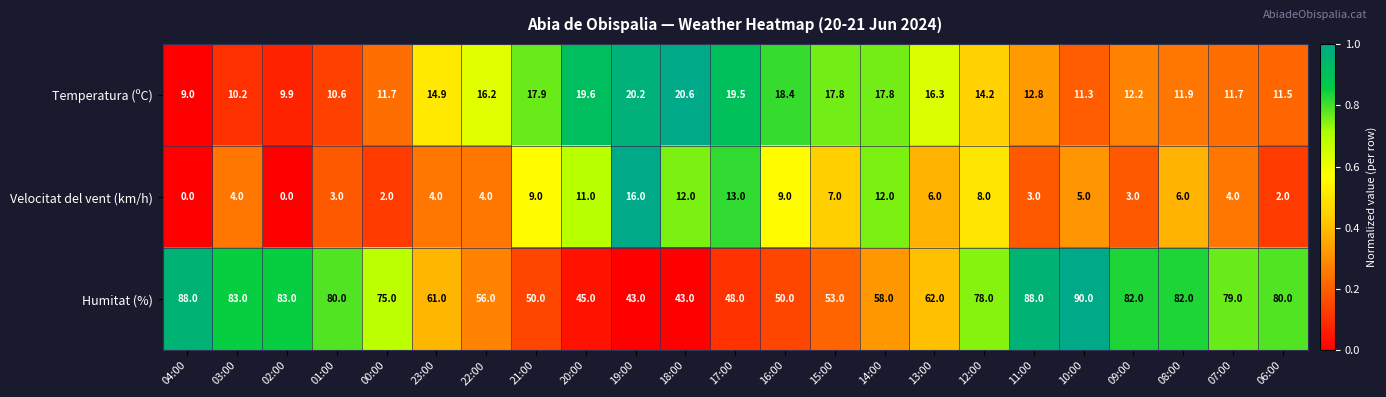

At how many categories does at least one series exceed 0?

23